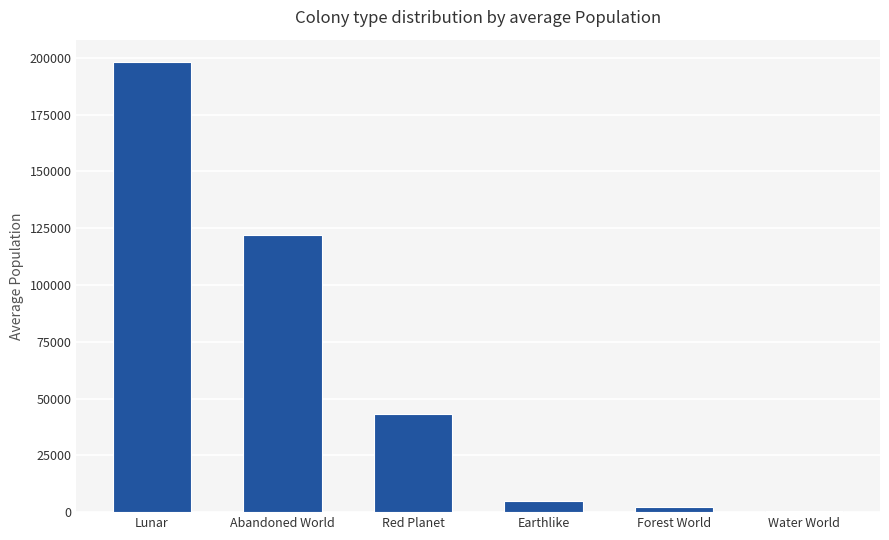

Reading left to right, transcribe all the data shown in this chart.

198090.0	121803.5	43240.4	4720.7	2099.5	291.0